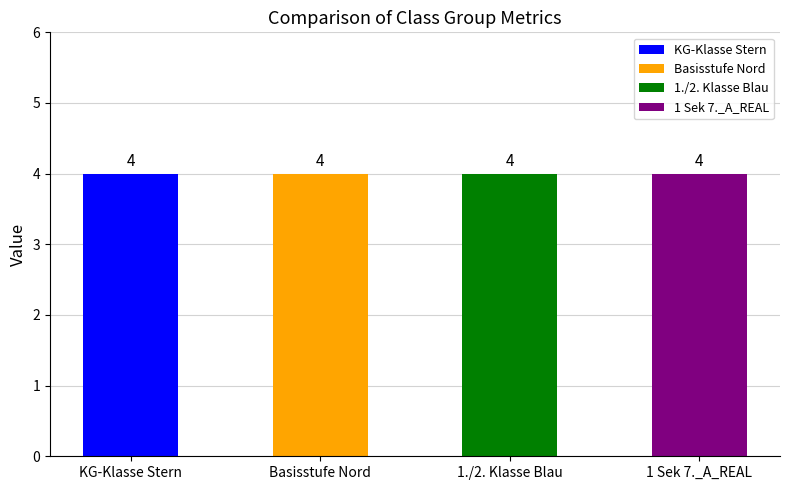

What are all the series names shown in the legend?

KG-Klasse Stern, Basisstufe Nord, 1./2. Klasse Blau, 1 Sek 7._A_REAL